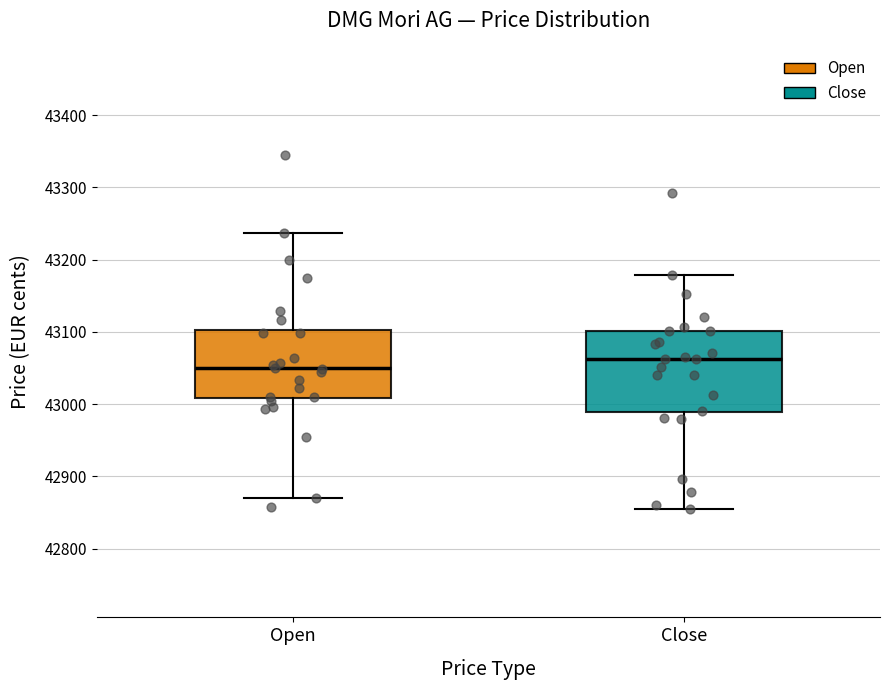

Reading left to right, read every box against the y-axis: the position of its median line, the range the box covers, and the ends of its whiskers. The values are not printed on the chart, so give them approximately, as read against the axis.

Open: median 43050, box 43010 to 43100, whiskers 42870 to 43240
Close: median 43060, box 42990 to 43100, whiskers 42860 to 43180